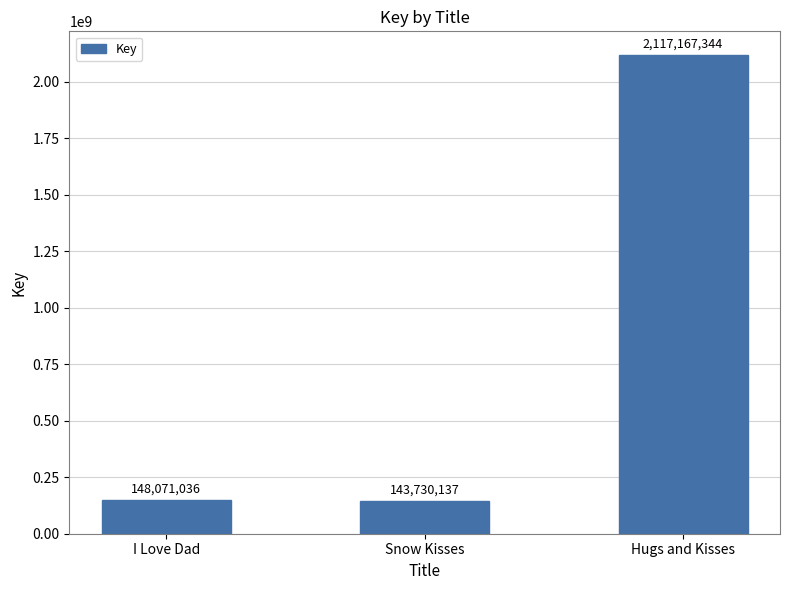

Which label corresponds to the largest value in the chart?

Hugs and Kisses